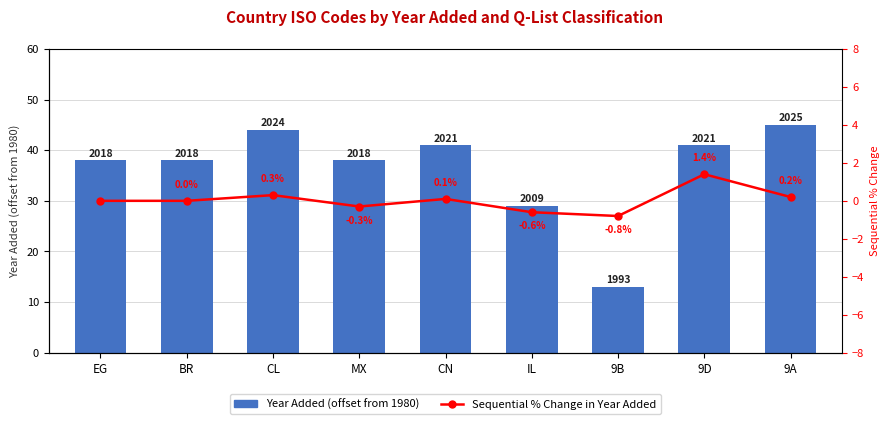

Which series has the largest total across all categories?

Year Added (offset)